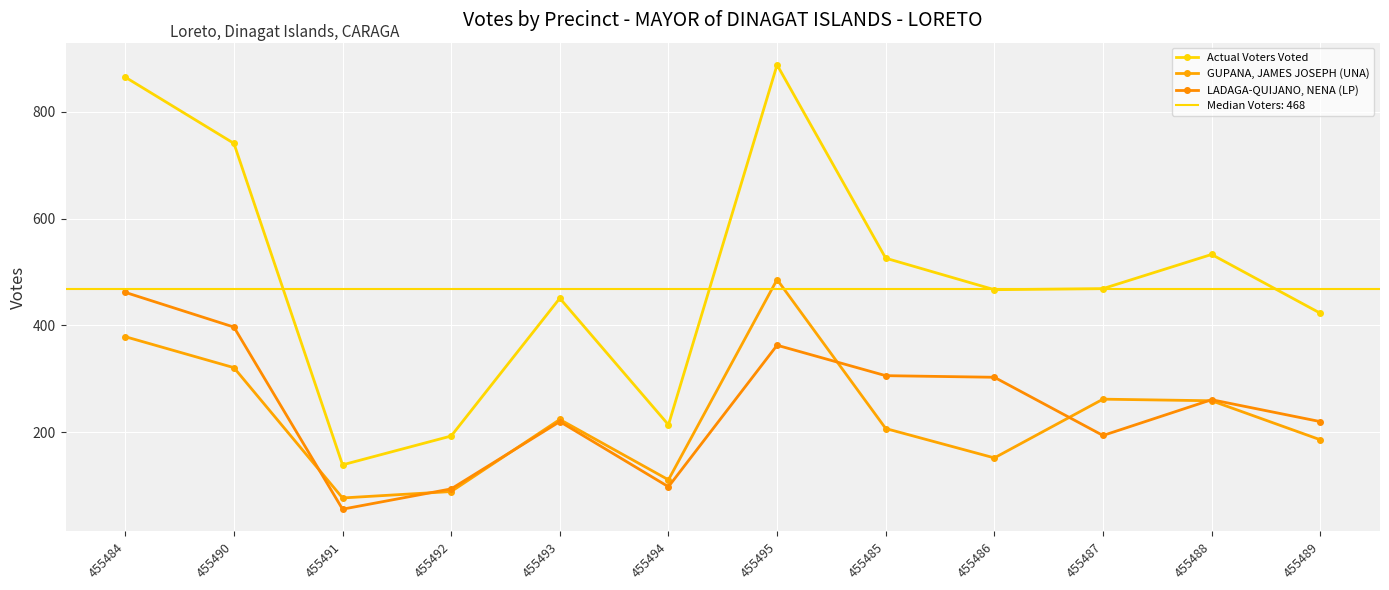

What is the sum of the Actual Voters Voted values at 455486 and 455493?

918